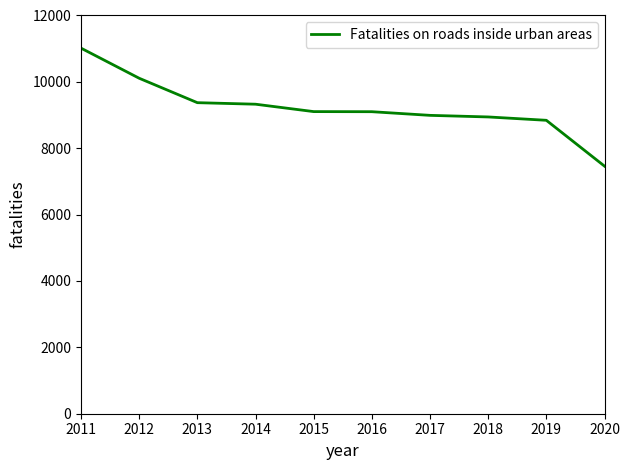

How many values are below 9104?

5